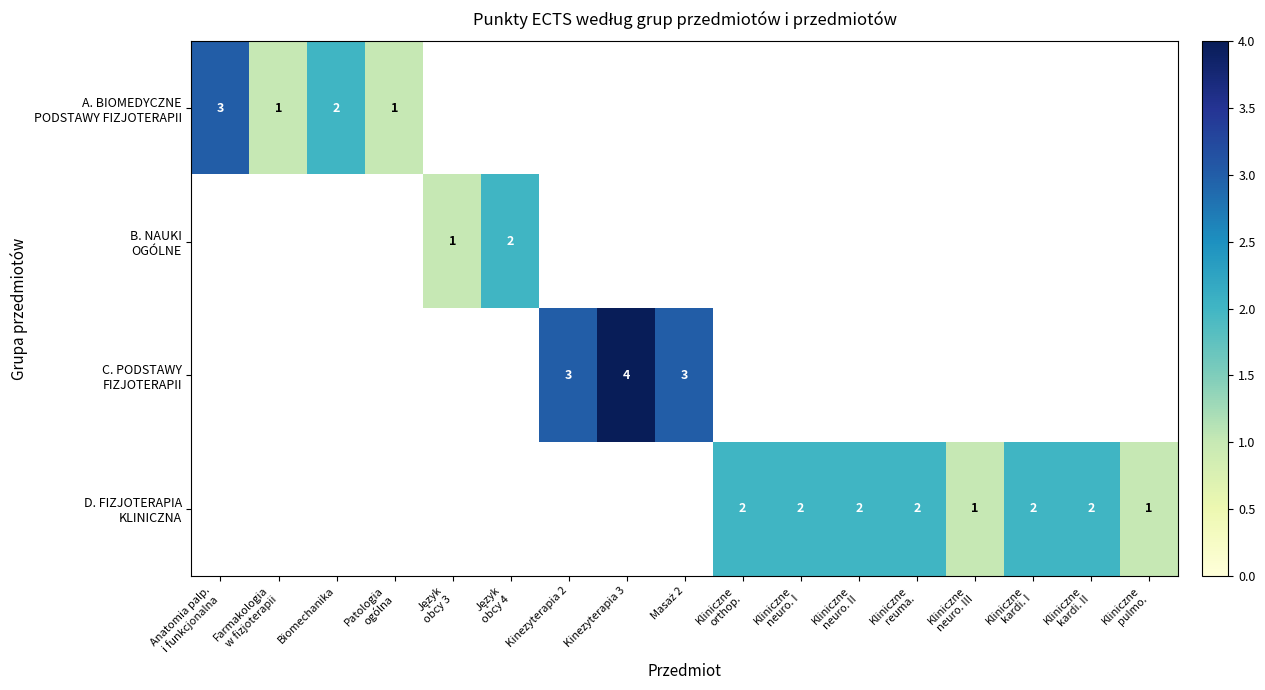

Is the value of A. BIOMEDYCZNE PODSTAWY FIZJOTERAPII at Masaż 2 greater than the value of D. FIZJOTERAPIA KLINICZNA at Biomechanika?

No